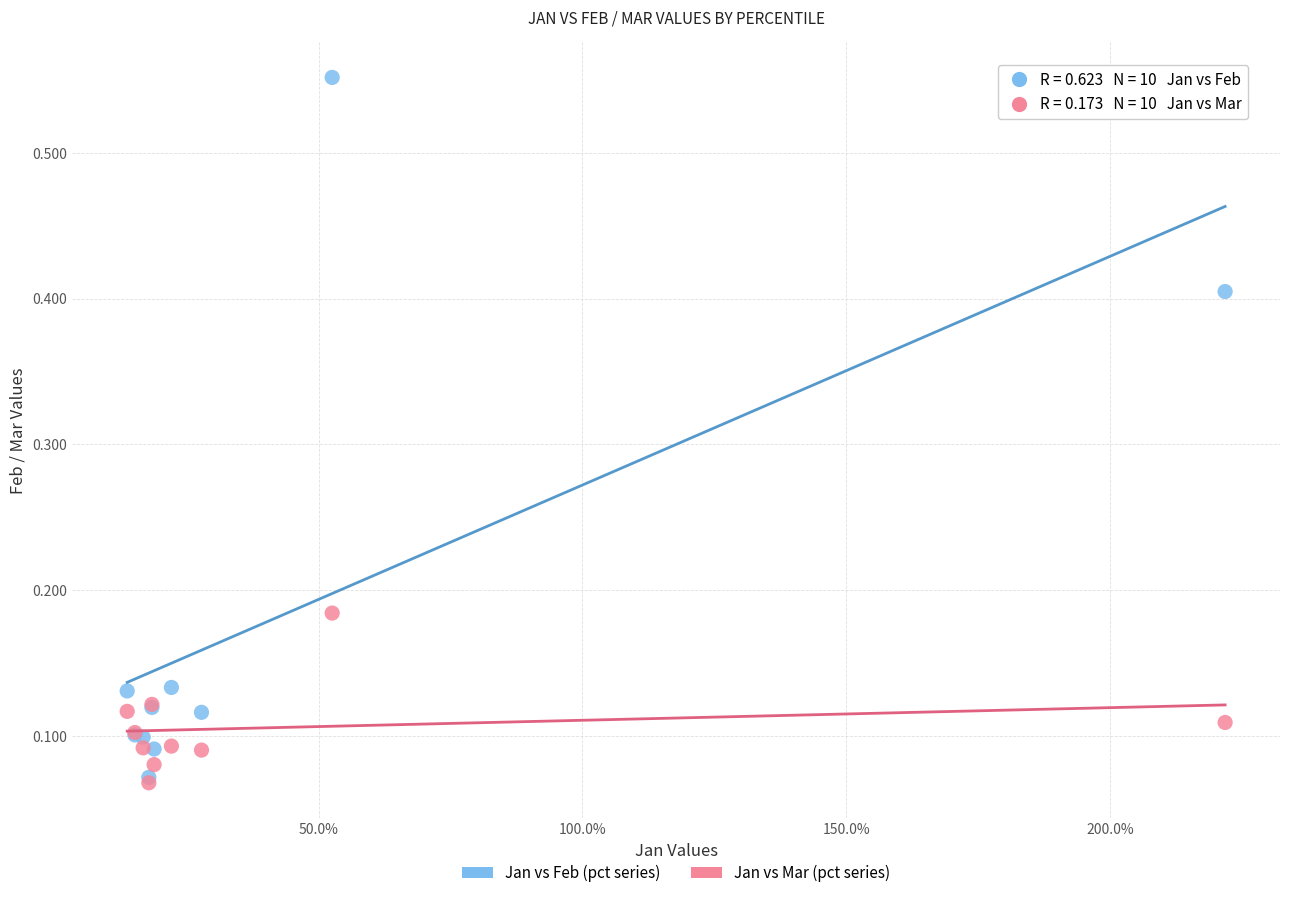

Which series reaches the maximum Y coordinate?

Jan vs Feb (pct series)